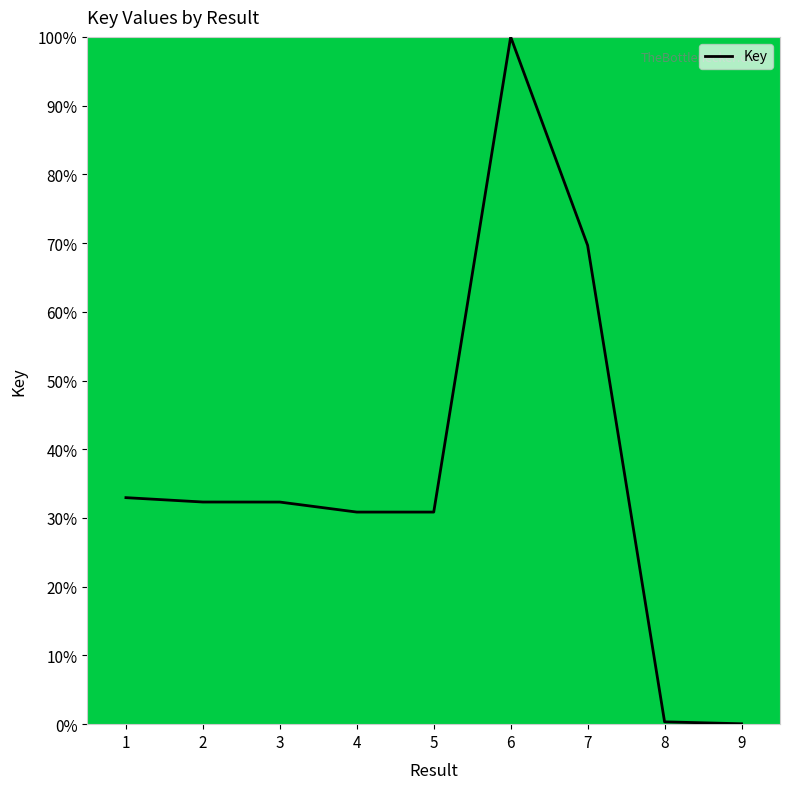

Where does the data first go above 32?

1